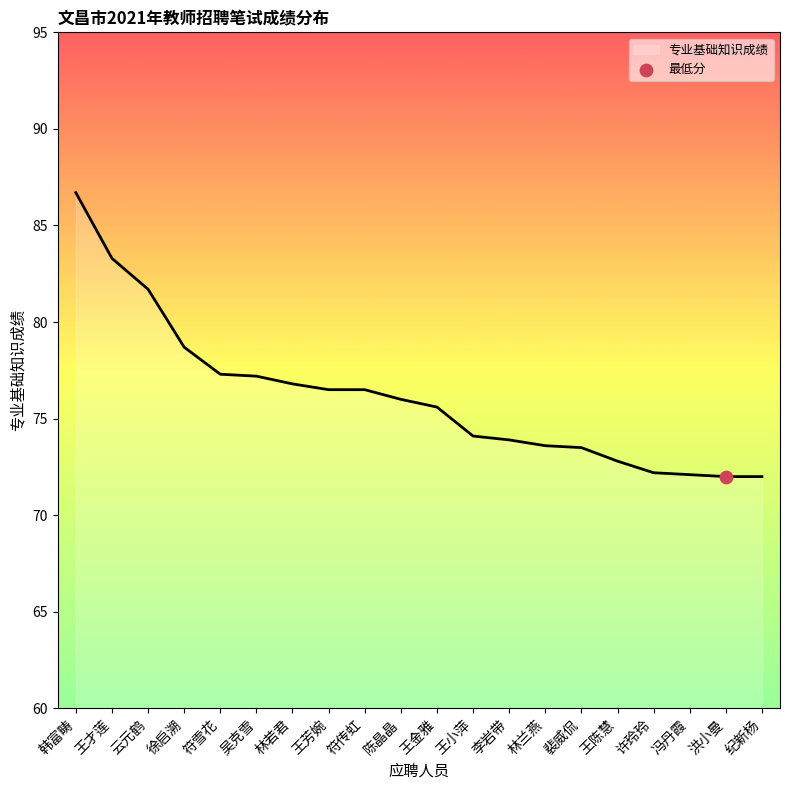

What is the ratio of the value at 王金雅 to the value at 云元鹤?

0.9